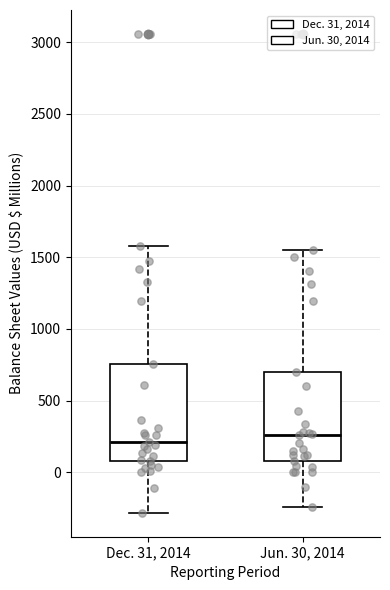

Reading left to right, transcribe this box plot: for each box, give where its median line is, the range the box spans, and where its two whiskers end, as read against the y-axis. The values are not printed on the chart, so give them approximately, as read against the axis.

Dec. 31, 2014: median 200, box 100 to 750, whiskers -300 to 1600
Jun. 30, 2014: median 250, box 100 to 700, whiskers -250 to 1550